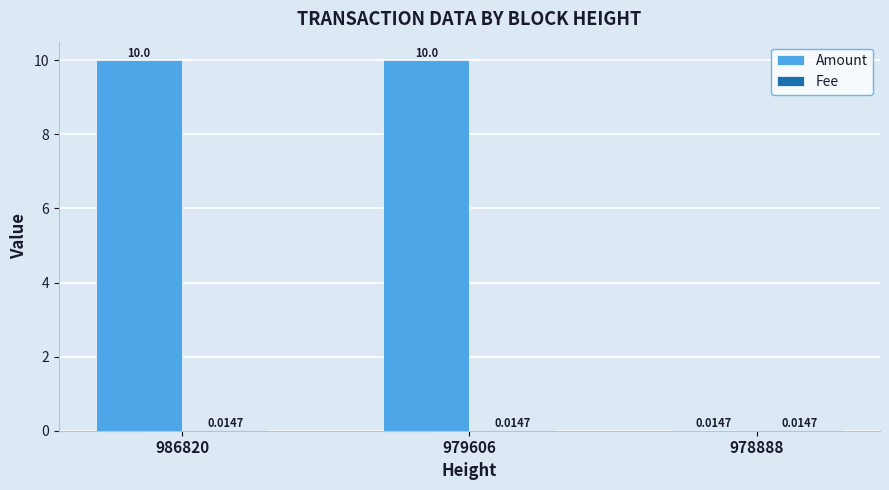

What is the sum of the Amount values at 978888 and 979606?

10.0